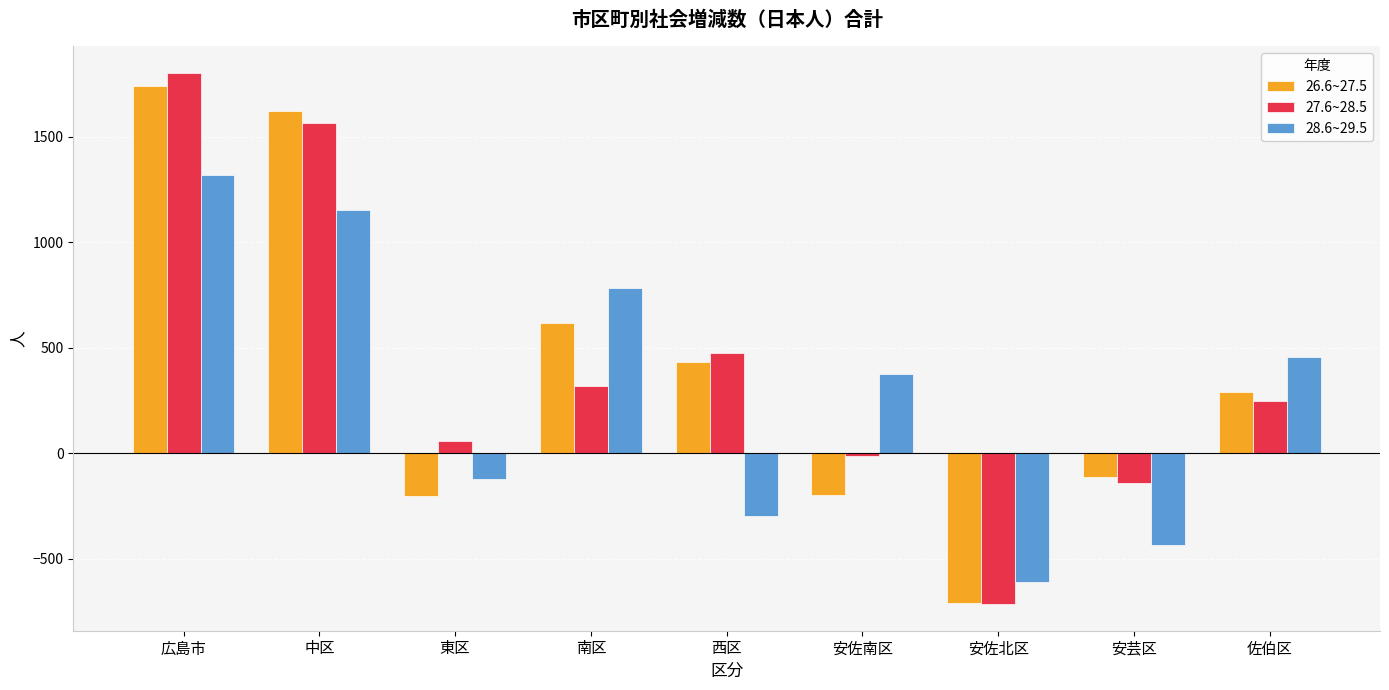

What is the difference between the highest and lowest values at 東区?

261